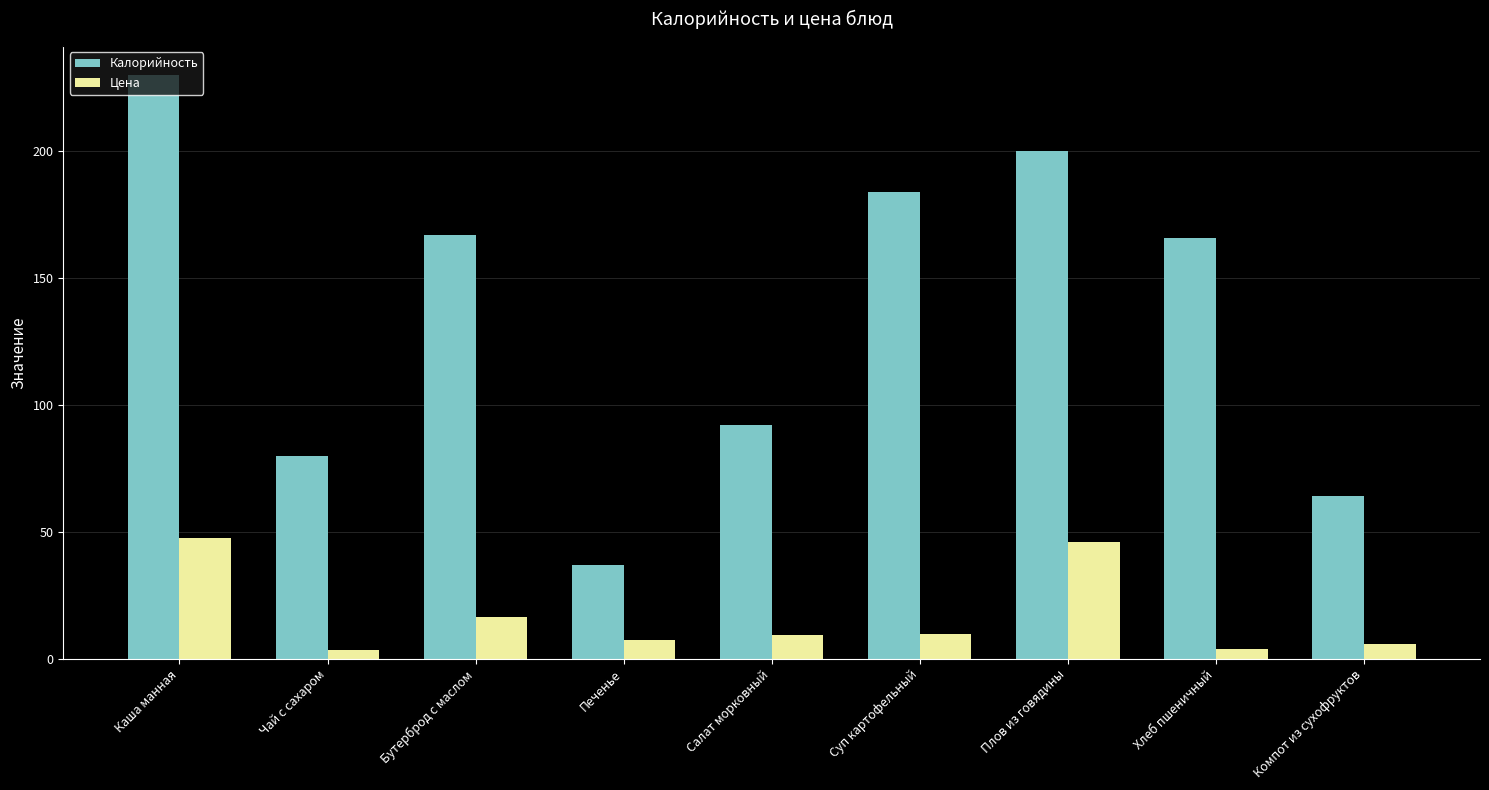

How many values in the Цена series are below 9?

4